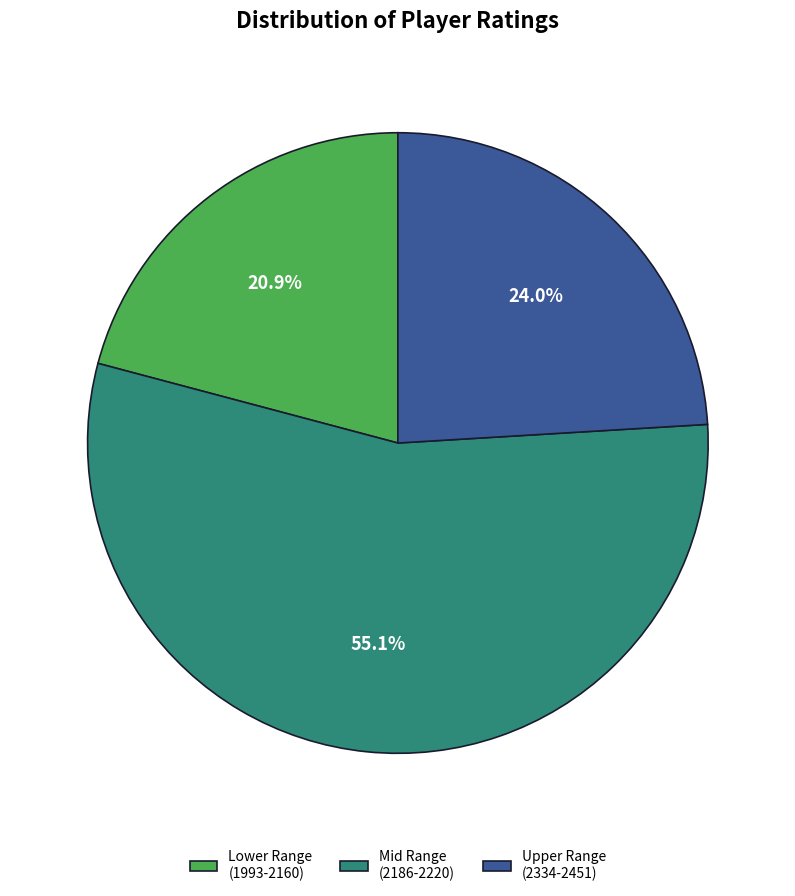

Rank the categories by value from lowest to highest.

Lower Range (1993-2160), Upper Range (2334-2451), Mid Range (2186-2220)